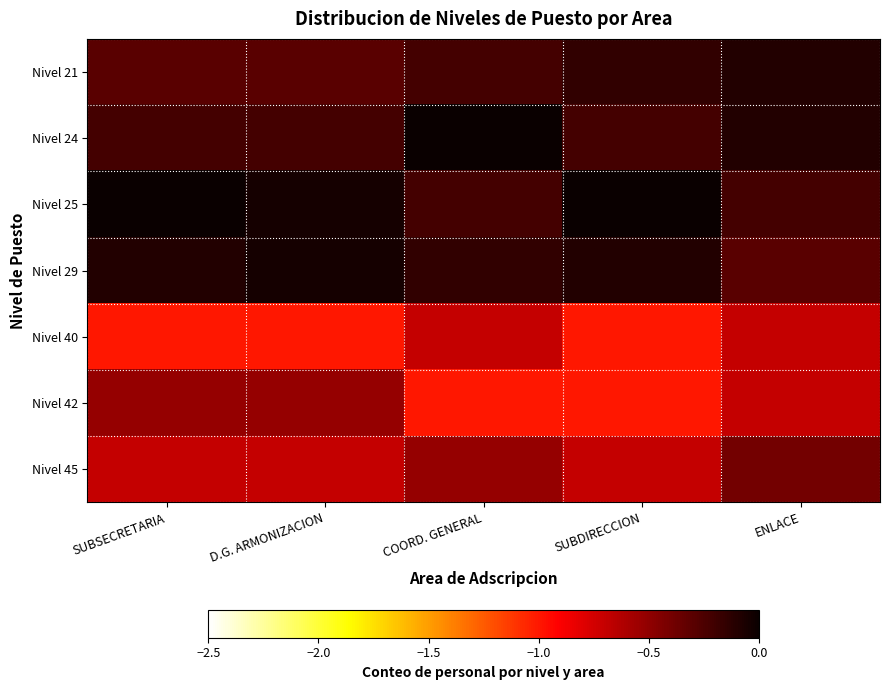

What is the total value across all series at SUBDIRECCION?

-3.2